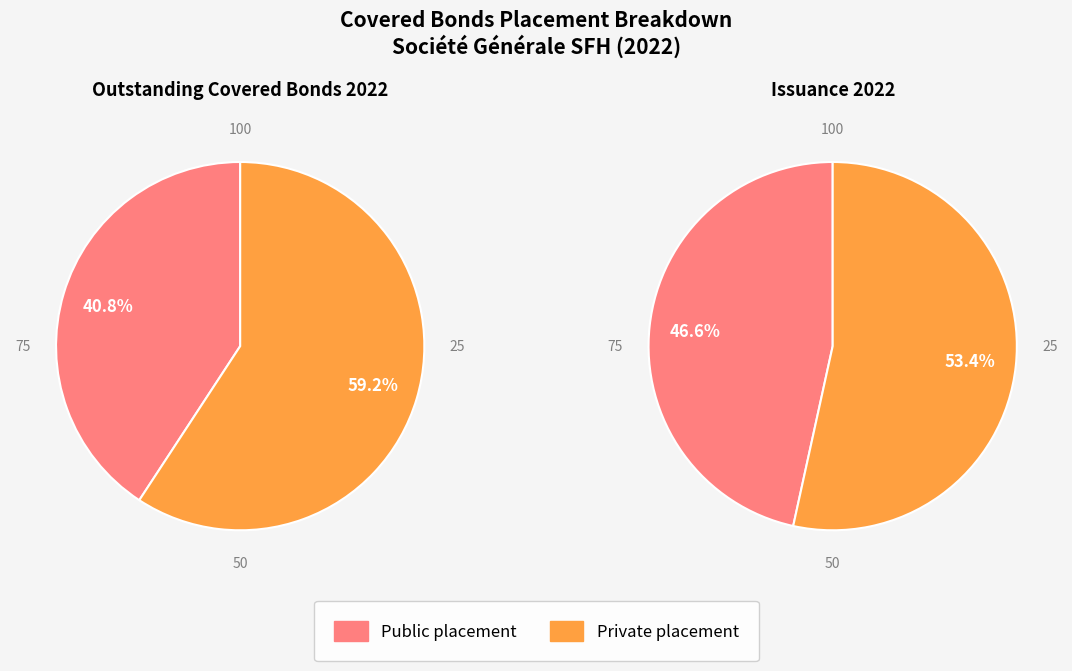

Between Outstanding 2022 and Issuance 2022, which is larger?

Outstanding 2022